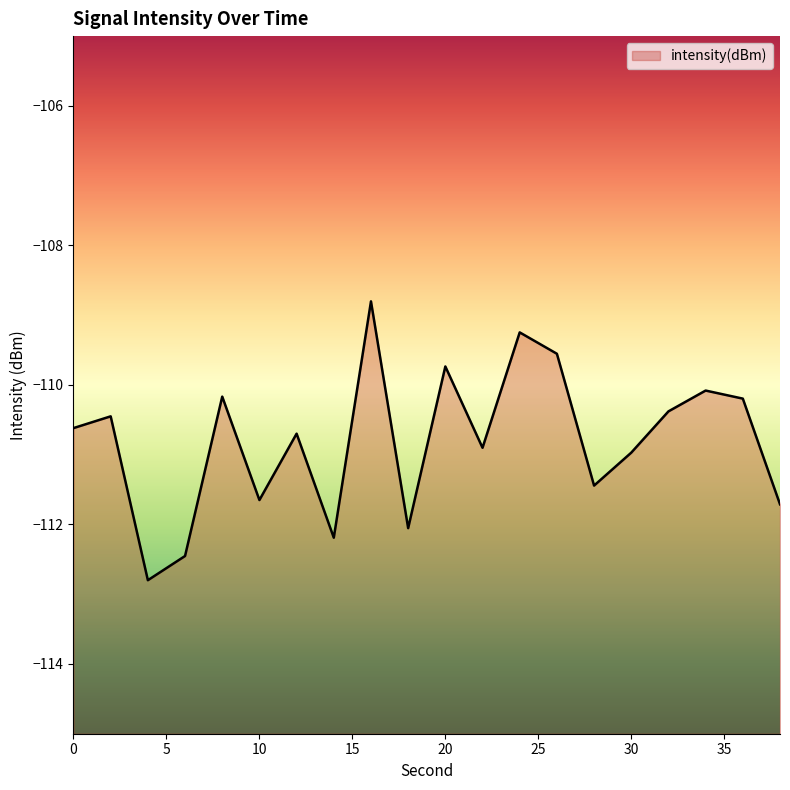

What is the sum of the values at 18 and 36?

-222.2